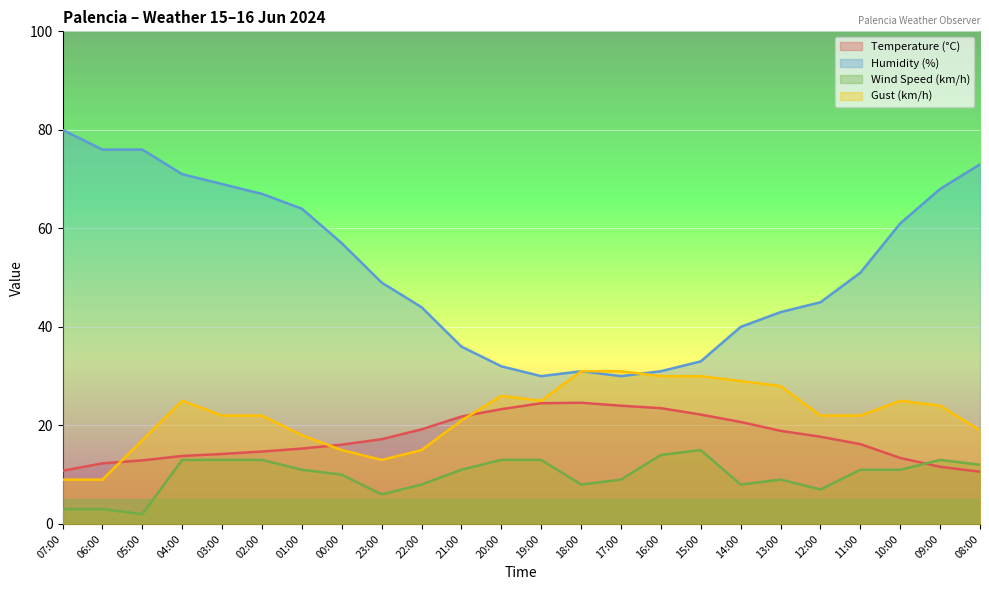

Reading left to right, list all the values displayed in this chart.

Temperature (°C): 07:00=10.8	06:00=12.3	05:00=12.9	04:00=13.8	03:00=14.2	02:00=14.7	01:00=15.3	00:00=16.1	23:00=17.2	22:00=19.2	21:00=21.8	20:00=23.3	19:00=24.5	18:00=24.6	17:00=24.0	16:00=23.5	15:00=22.2	14:00=20.7	13:00=18.9	12:00=17.7	11:00=16.2	10:00=13.4	09:00=11.6	08:00=10.6
Humidity (%): 07:00=80.0	06:00=76.0	05:00=76.0	04:00=71.0	03:00=69.0	02:00=67.0	01:00=64.0	00:00=57.0	23:00=49.0	22:00=44.0	21:00=36.0	20:00=32.0	19:00=30.0	18:00=31.0	17:00=30.0	16:00=31.0	15:00=33.0	14:00=40.0	13:00=43.0	12:00=45.0	11:00=51.0	10:00=61.0	09:00=68.0	08:00=73.0
Wind Speed (km/h): 07:00=3.0	06:00=3.0	05:00=2.0	04:00=13.0	03:00=13.0	02:00=13.0	01:00=11.0	00:00=10.0	23:00=6.0	22:00=8.0	21:00=11.0	20:00=13.0	19:00=13.0	18:00=8.0	17:00=9.0	16:00=14.0	15:00=15.0	14:00=8.0	13:00=9.0	12:00=7.0	11:00=11.0	10:00=11.0	09:00=13.0	08:00=12.0
Gust (km/h): 07:00=9.0	06:00=9.0	05:00=17.0	04:00=25.0	03:00=22.0	02:00=22.0	01:00=18.0	00:00=15.0	23:00=13.0	22:00=15.0	21:00=21.0	20:00=26.0	19:00=25.0	18:00=31.0	17:00=31.0	16:00=30.0	15:00=30.0	14:00=29.0	13:00=28.0	12:00=22.0	11:00=22.0	10:00=25.0	09:00=24.0	08:00=19.0